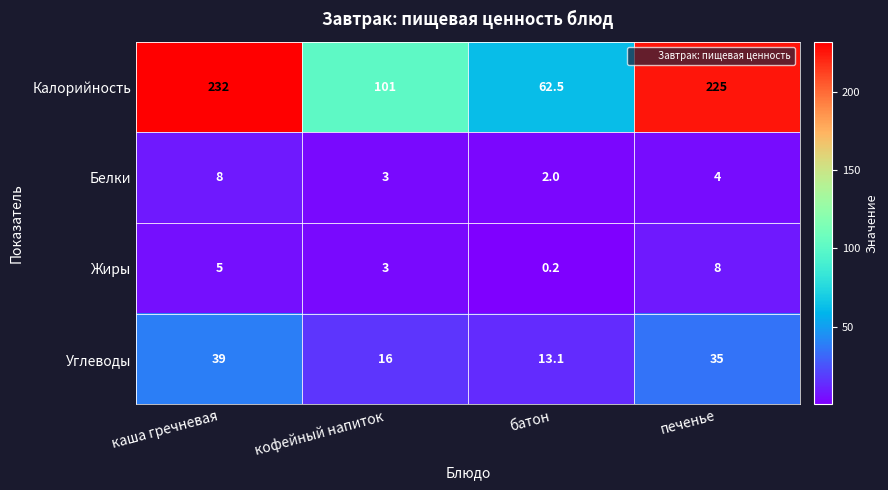

Where does the Углеводы series first go above 35?

каша гречневая